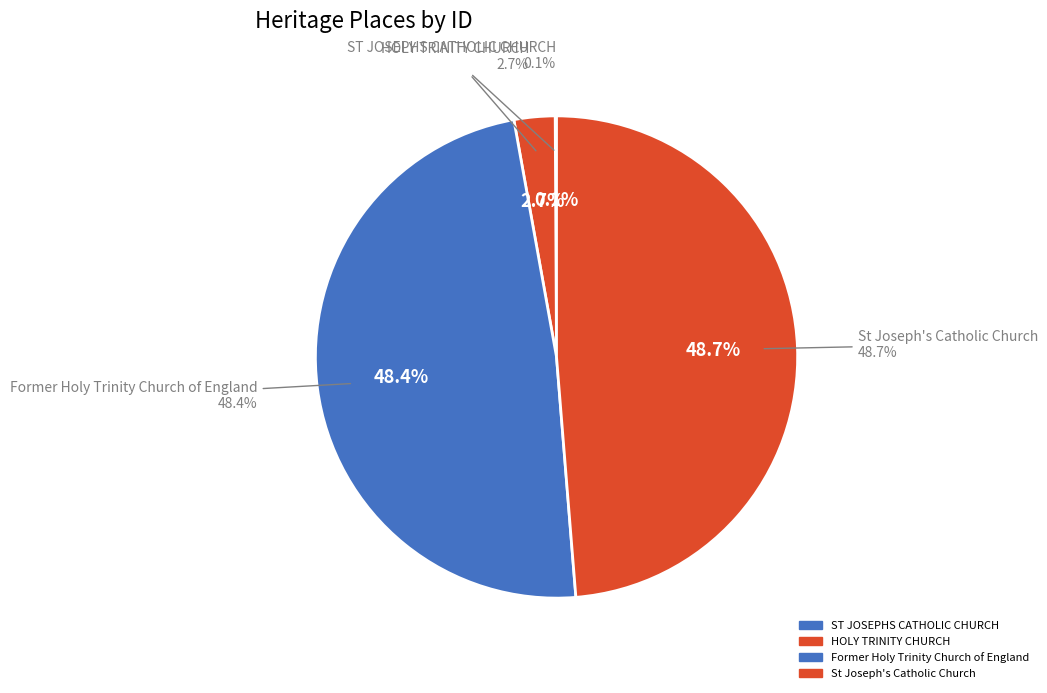

Approximately how many times larger is the value at St Joseph's Catholic Church compared to HOLY TRINITY CHURCH?

17.7